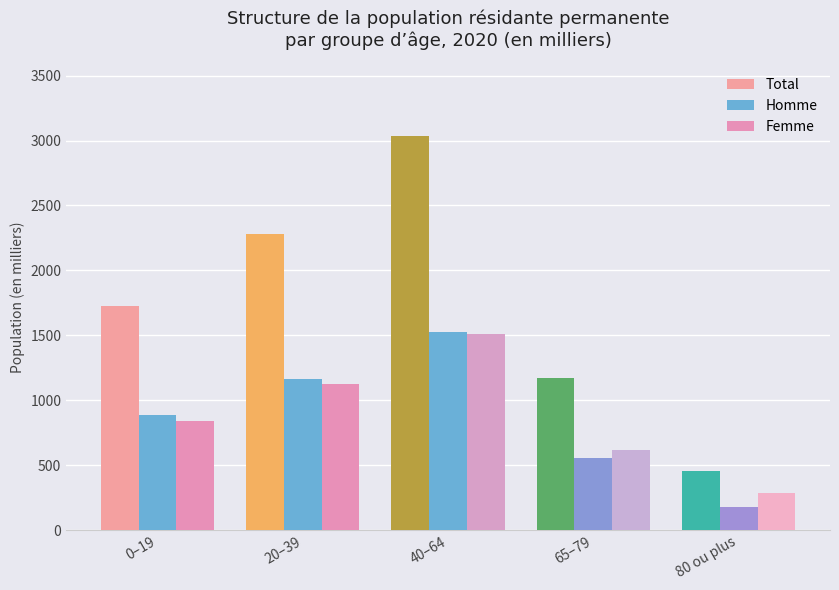

What position from the right is 20–39?

4